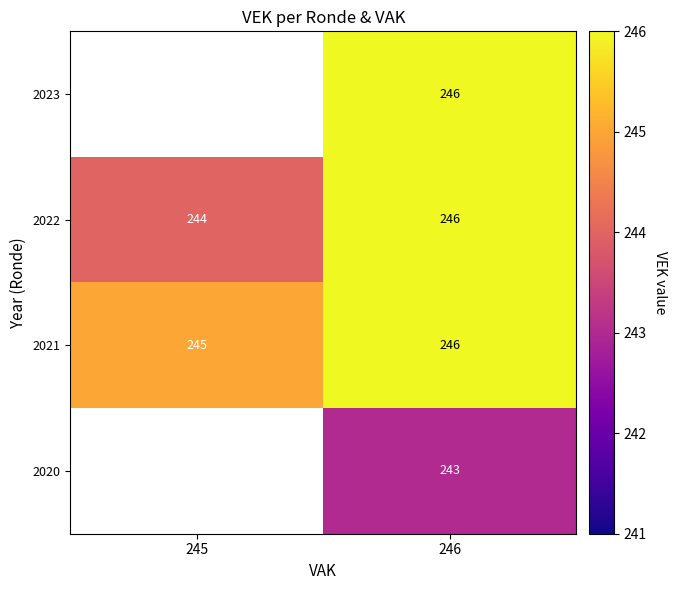

Between 245 and 246, which is larger?

246